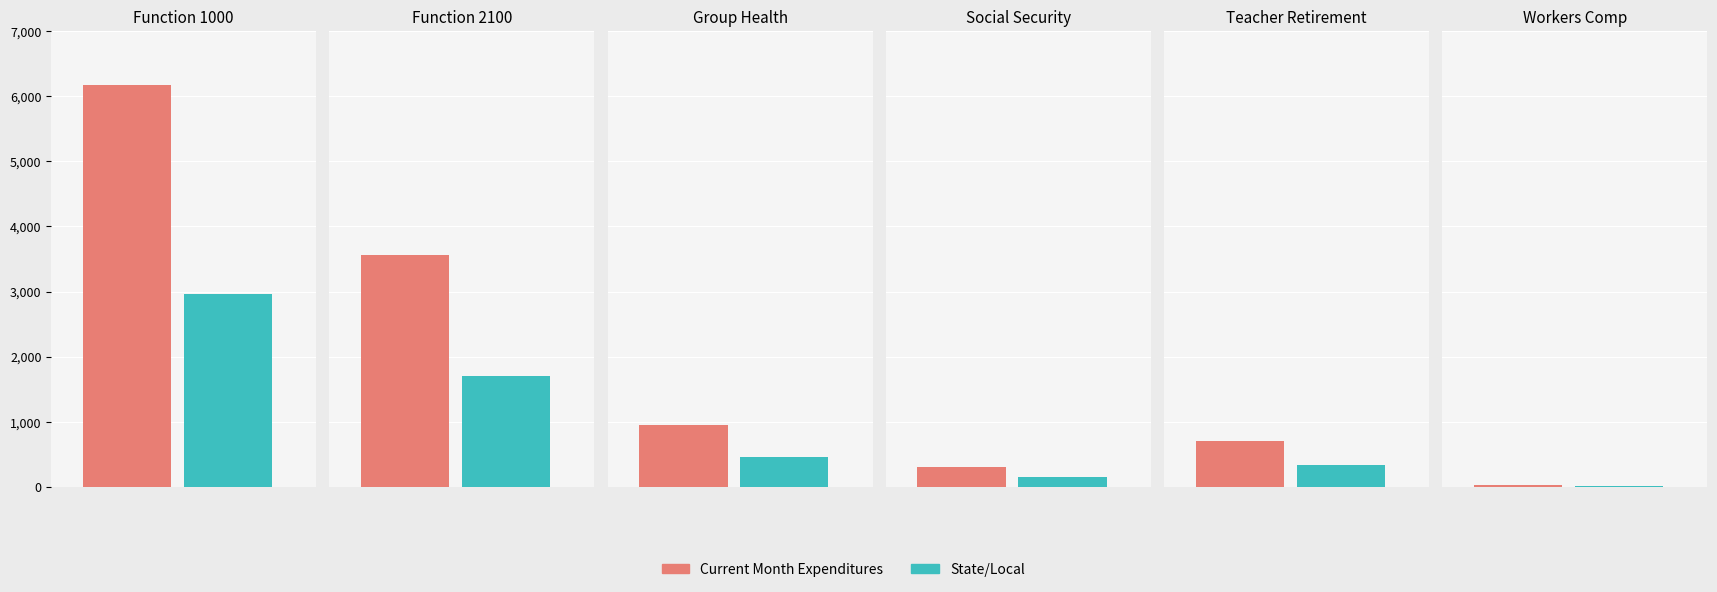

What is the minimum value for State/Local?

11.3